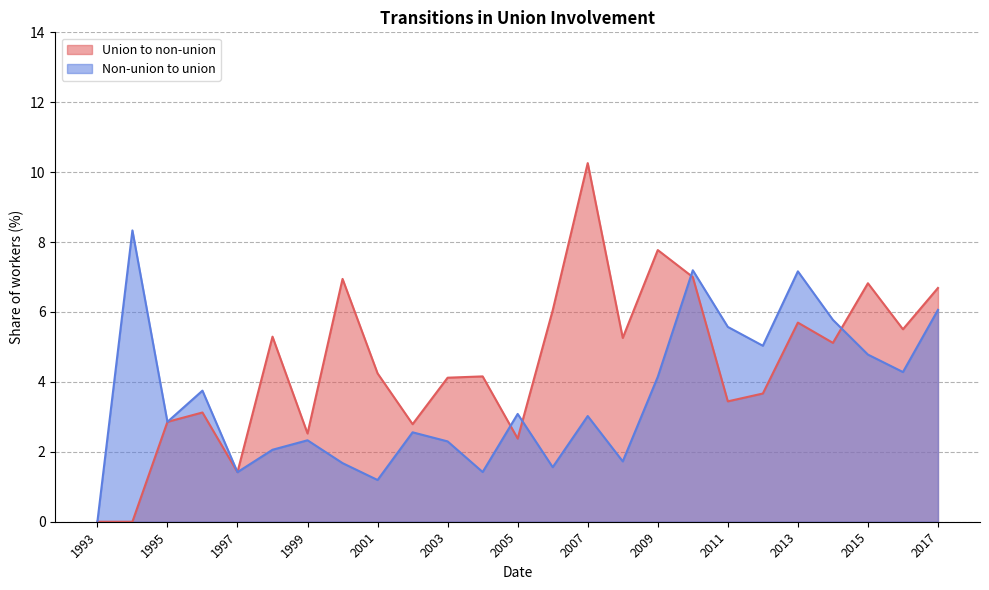

How many values in the Non-union to union series exceed 3?

13